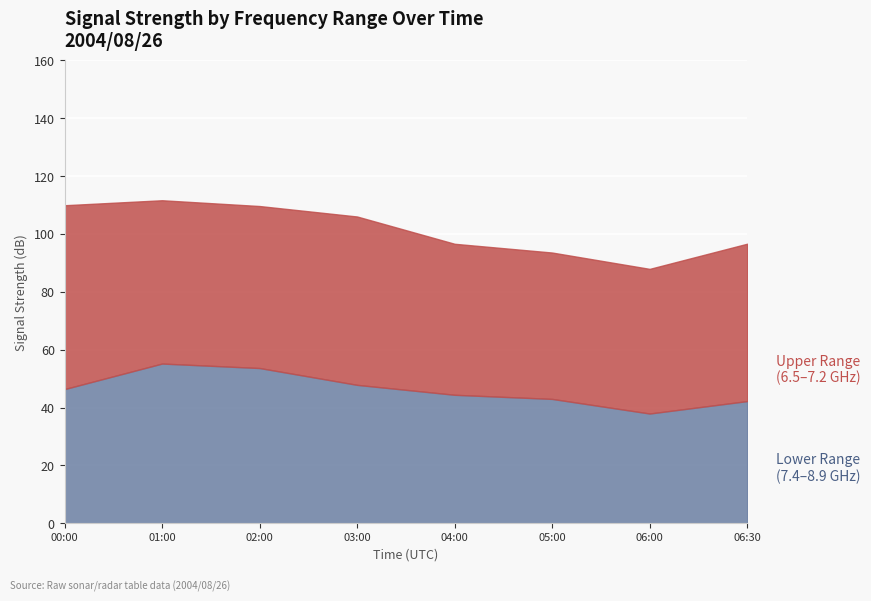

At which category does 8.842 reach its first local valley?

2004/08/26 05:00